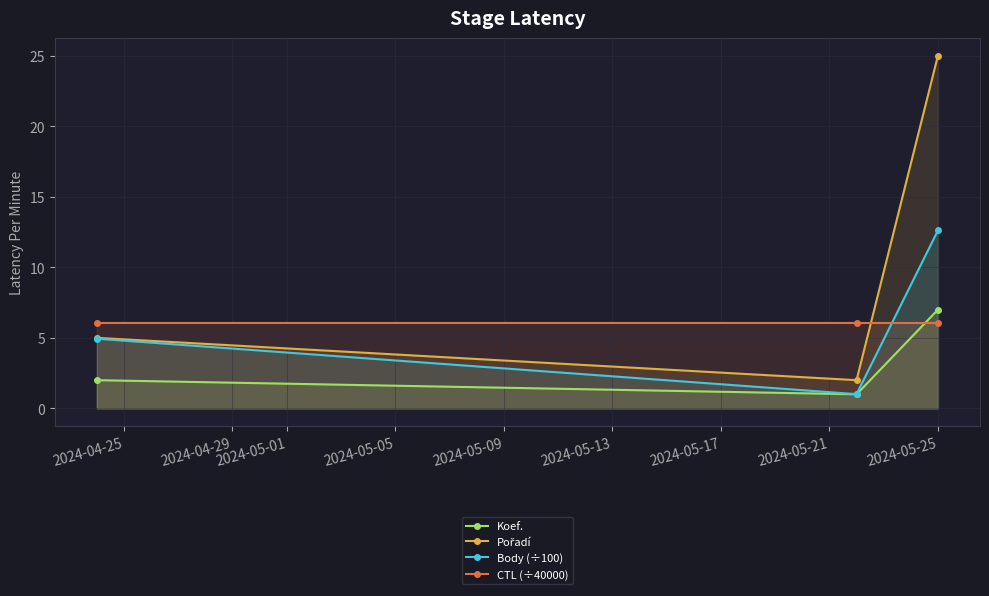

What is the average value of the Koef. series?

3.3